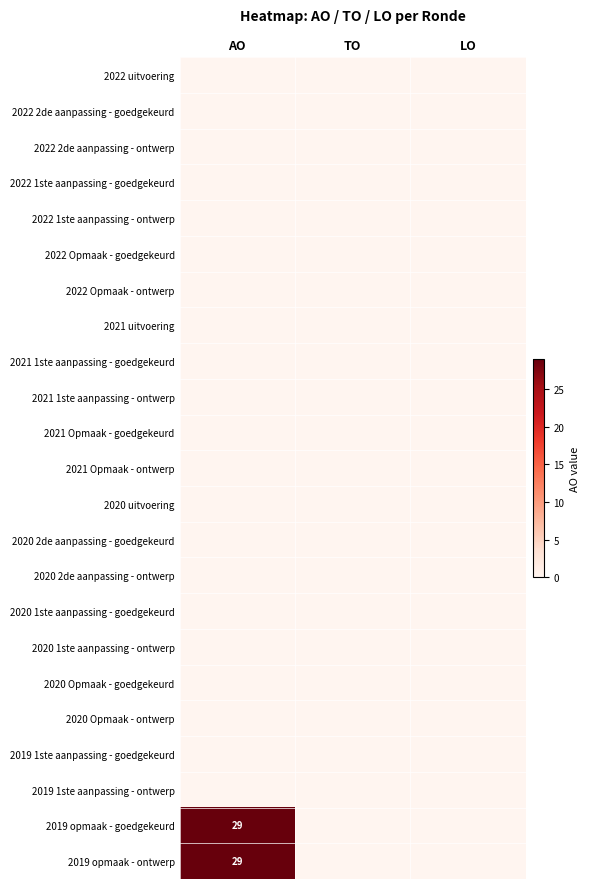

Is it true that 2019 opmaak - ontwerp equals 29 at AO?

True